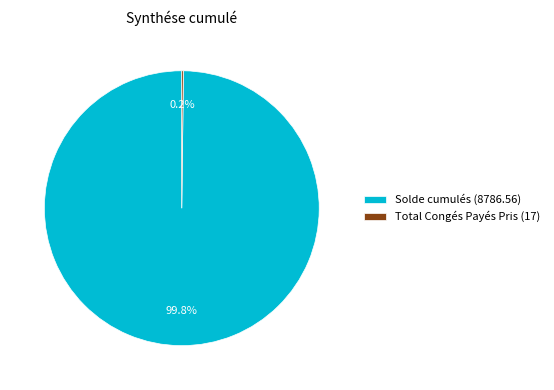

Is Solde cumulés (8786.56) the majority of the pie?

Yes